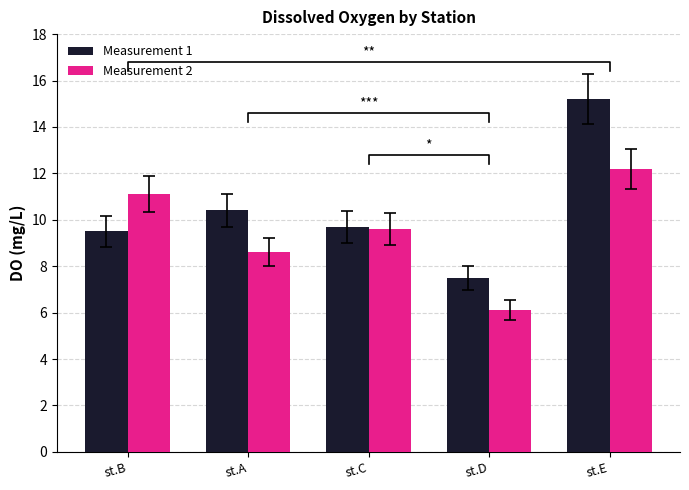

What is the sum of the Measurement 2 values at st.E and st.B?

23.3